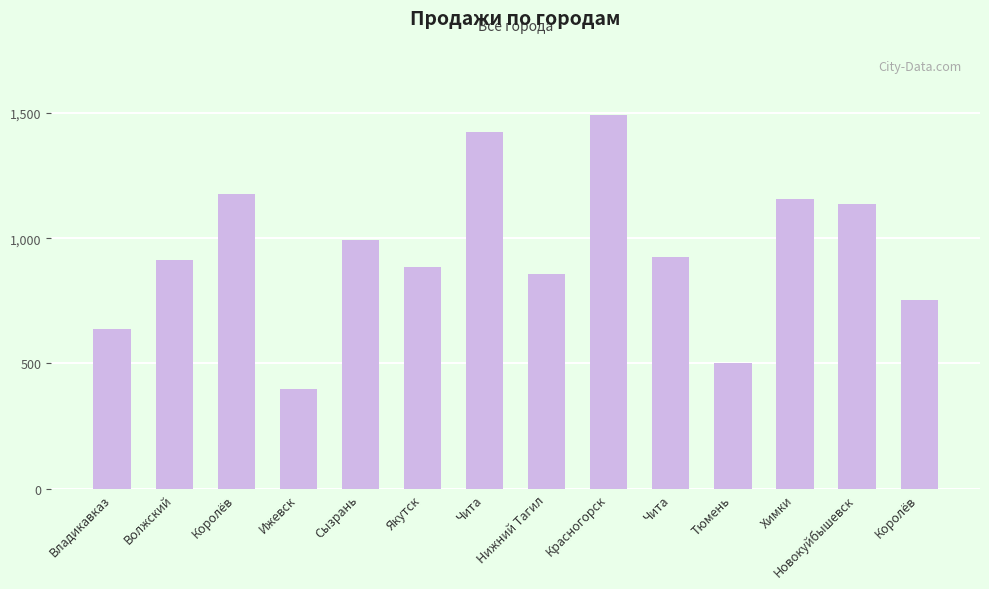

How many data points does each series have?

14